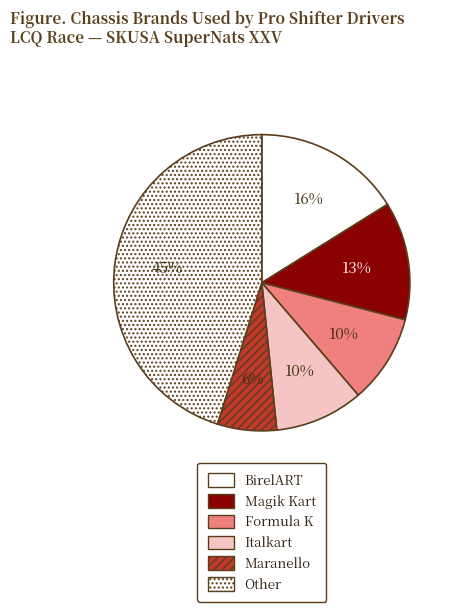

To the nearest percent, what is the difference between the Other and Italkart slice percentages?

35%